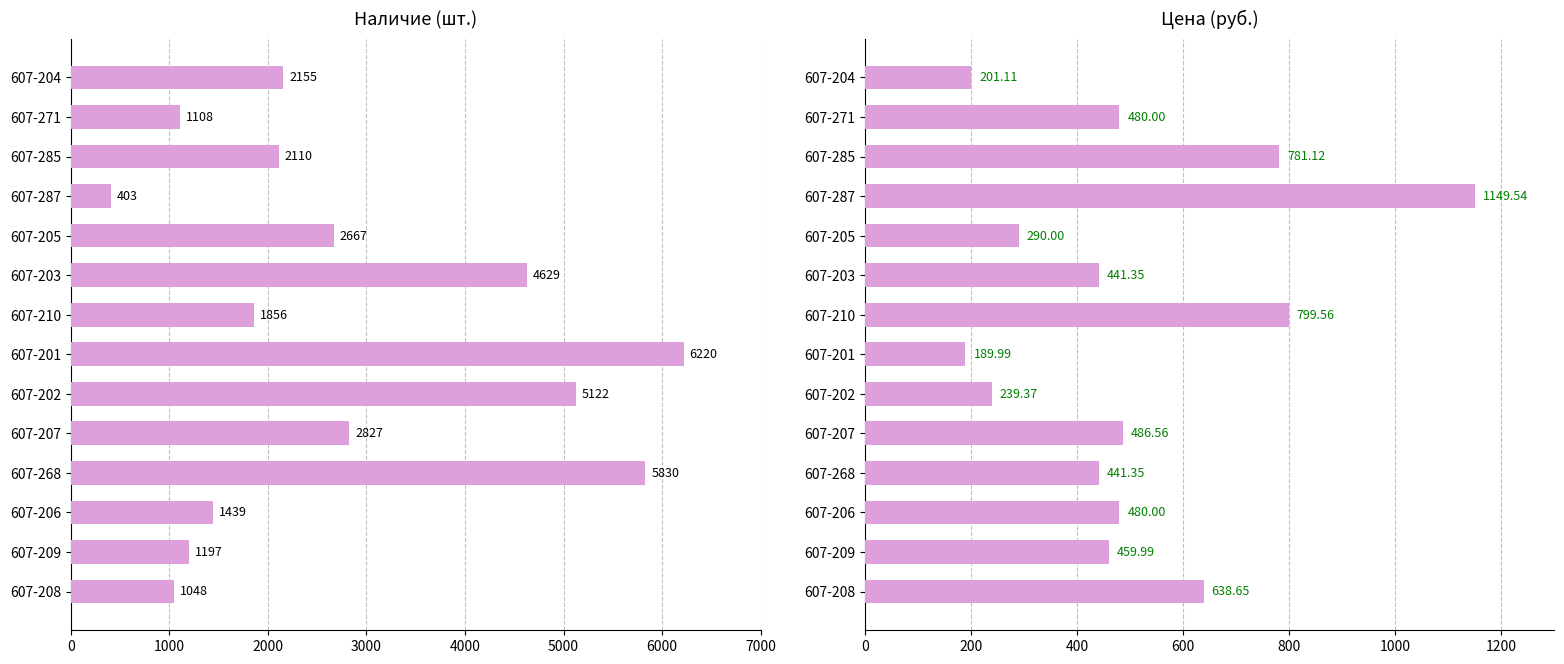

Is it true that Наличие equals 1093.7 at 607-210?

False